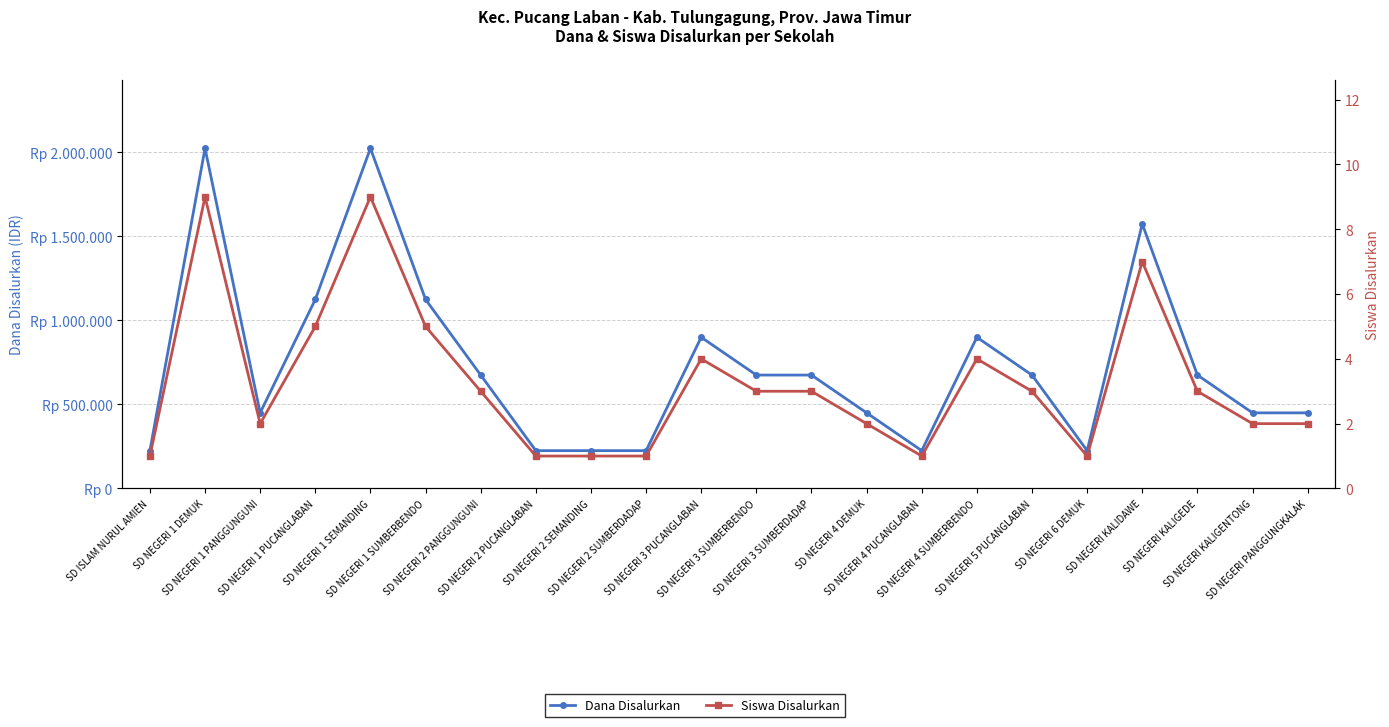

At which label does Dana Disalurkan reach its peak?

SD NEGERI 1 DEMUK